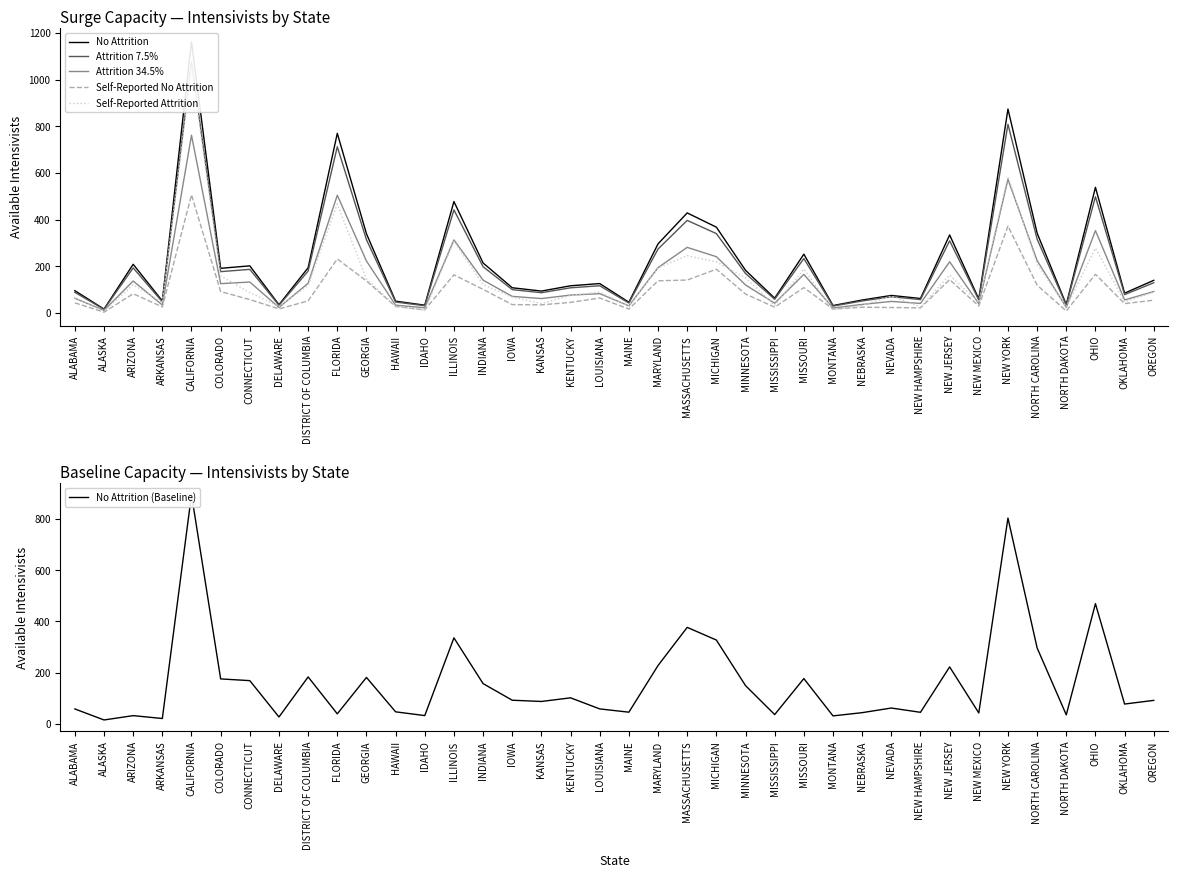

What is the label of the 22nd point from the left?

MASSACHUSETTS